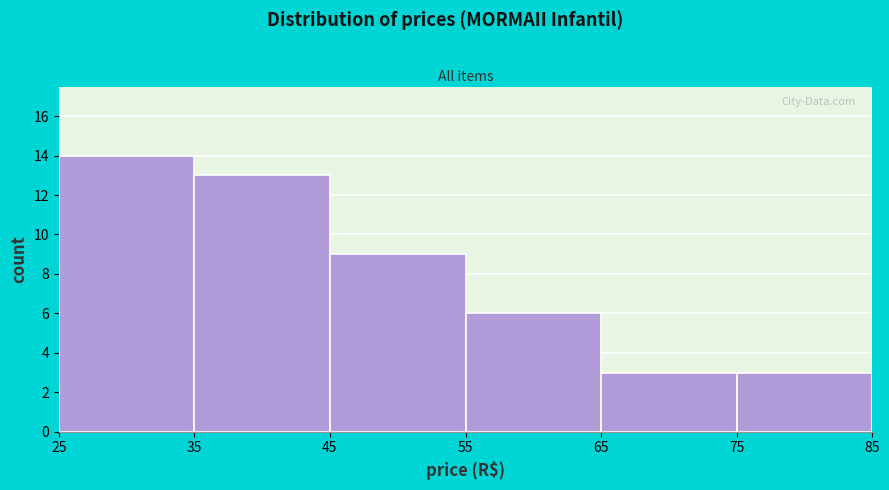

Over which range of the x-axis is the bar tallest?

25 to 35